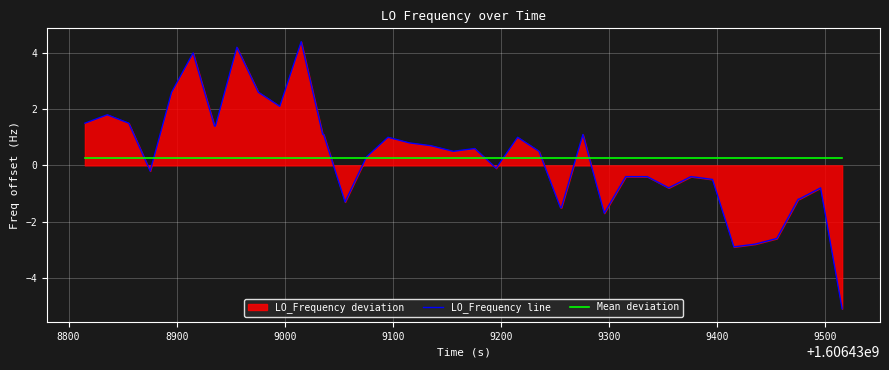

Which series has the widest spread of values?

LO_Frequency line